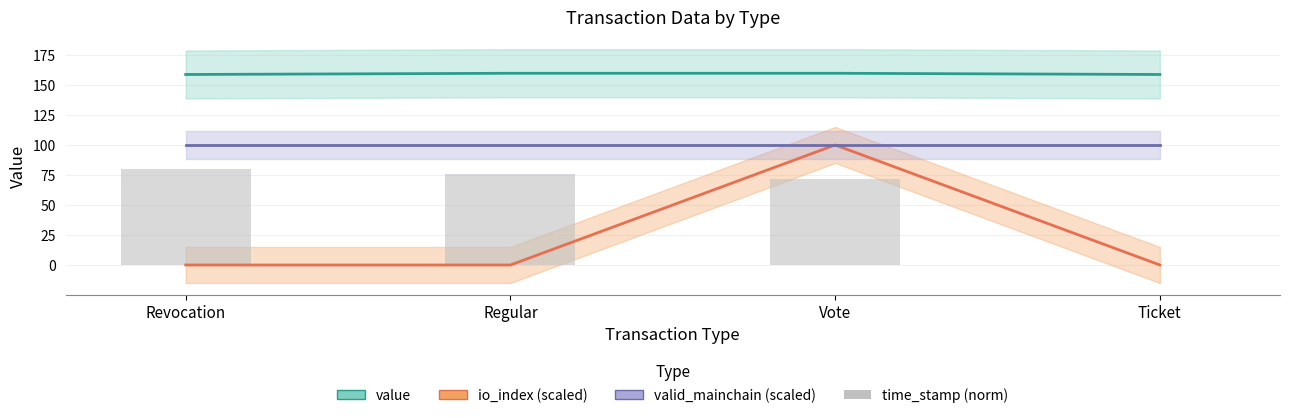

What is the average value of the io_index (scaled) series?

25.0